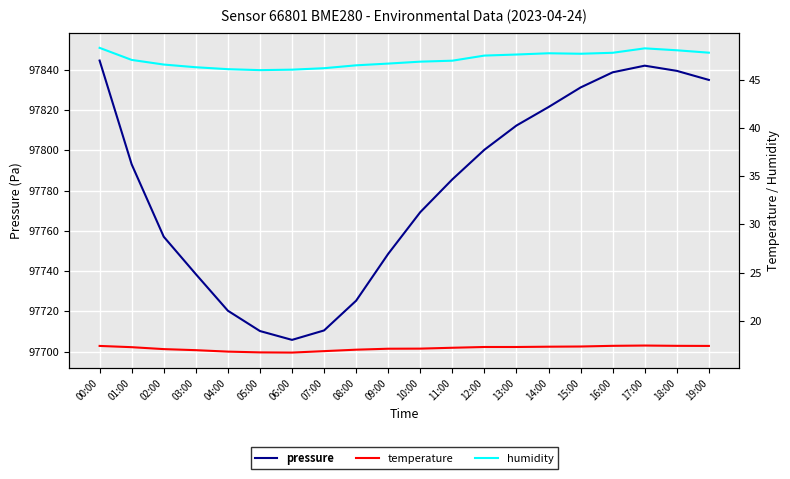

Reading left to right, list all the values displayed in this chart.

pressure: 97844.7	97793.1	97757.1	97738.5	97720.3	97710.2	97705.8	97710.5	97725.3	97748.6	97769.3	97785.6	97800.4	97812.4	97821.6	97831.3	97838.9	97842.2	97839.6	97835.1
temperature: 17.4	17.3	17.1	16.9	16.8	16.7	16.7	16.9	17.0	17.1	17.1	17.2	17.3	17.3	17.3	17.3	17.4	17.4	17.4	17.4
humidity: 48.3	47.1	46.6	46.3	46.1	46.0	46.0	46.2	46.5	46.7	46.9	47.0	47.5	47.6	47.8	47.7	47.8	48.3	48.1	47.8